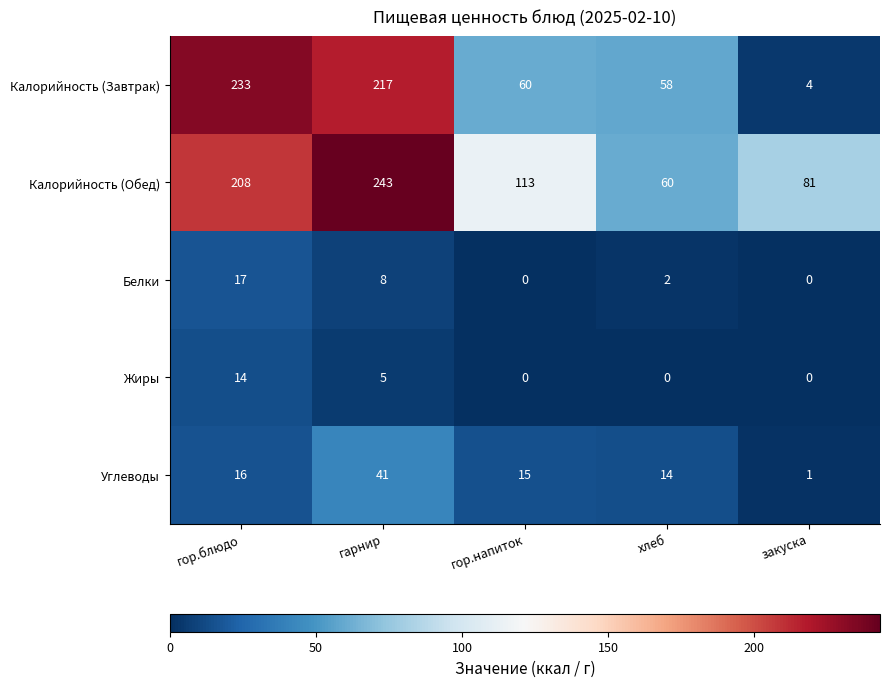

The Жиры series shows 3 at гор.блюдо. True or false?

False